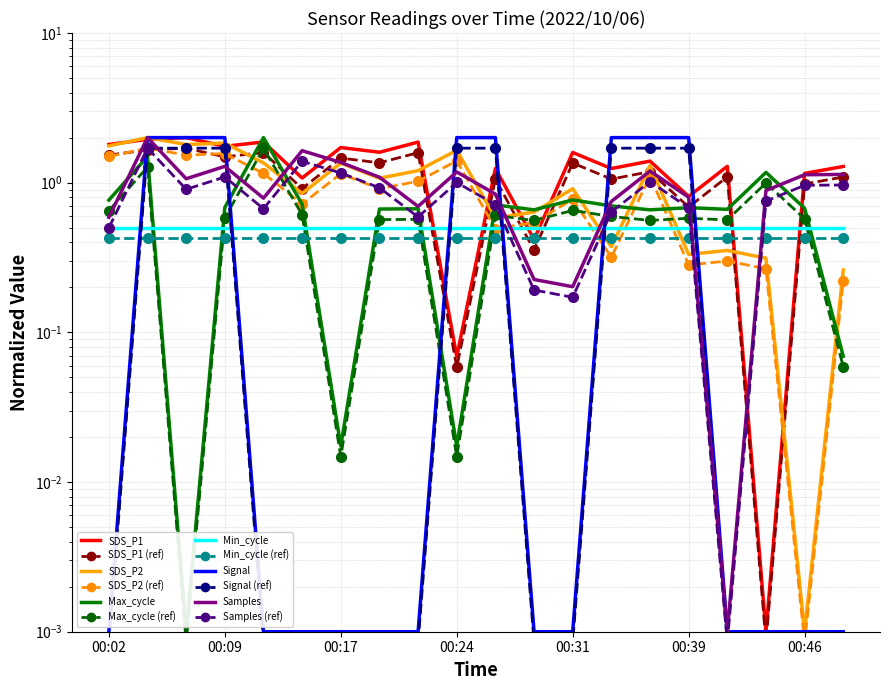

What is the difference between the SDS_P1 values at 00:49 and 00:36?

0.1